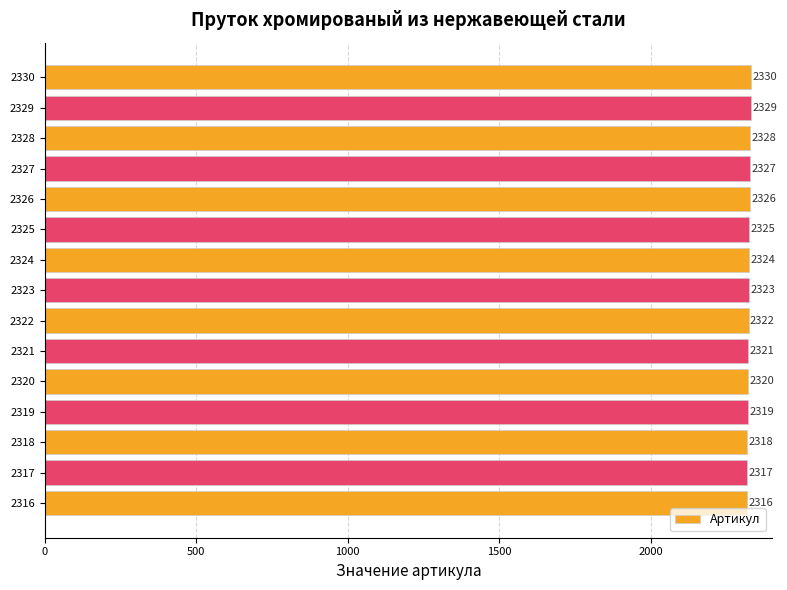

How many bars are there in total?

15